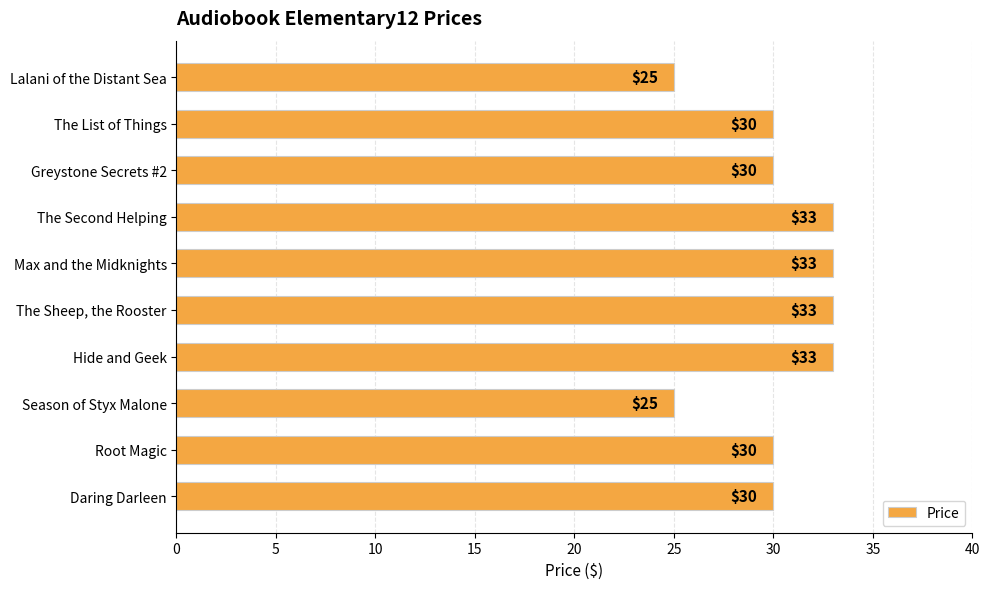

Approximately how many times larger is the value at The List of Things compared to Greystone Secrets #2?

1.0